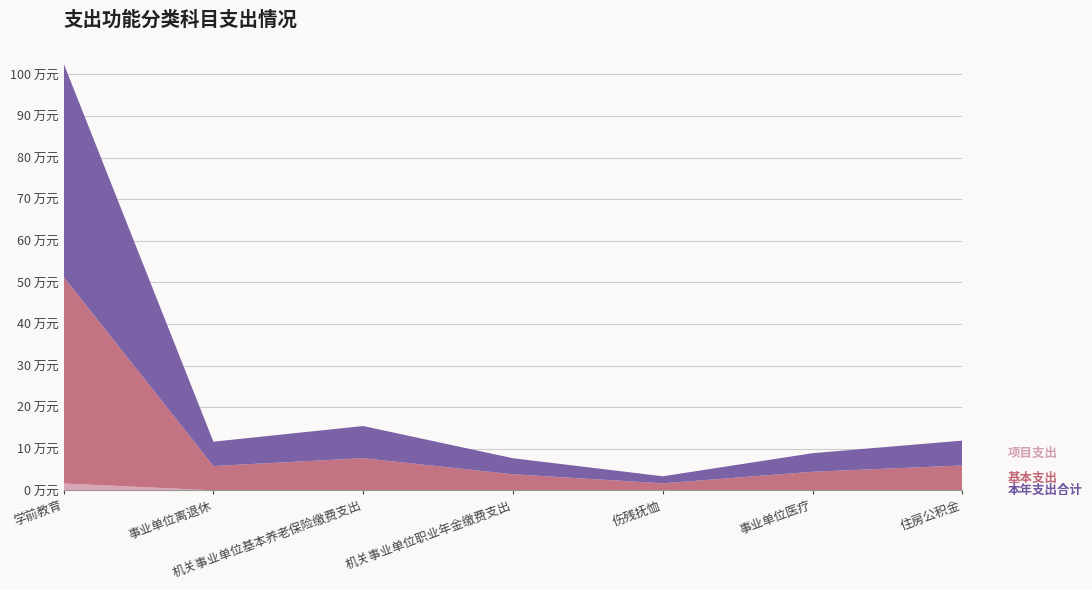

Reading left to right, extract all data points from this chart.

项目支出: 1.6	0.0	0.0	0.0	0.0	0.0	0.0
基本支出: 49.7	5.8	7.7	3.9	1.7	4.5	6.0
本年支出合计: 51.3	5.8	7.7	3.9	1.7	4.5	6.0